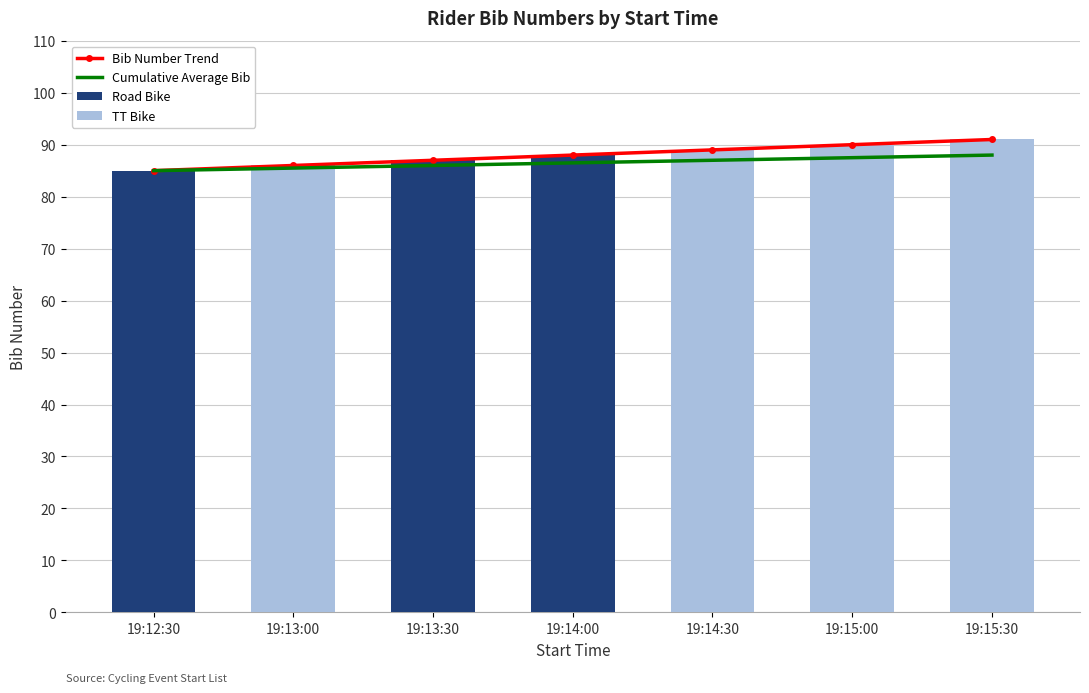

What is the value of the Cumulative Average Bib bar at the 7th from the left?

88.0